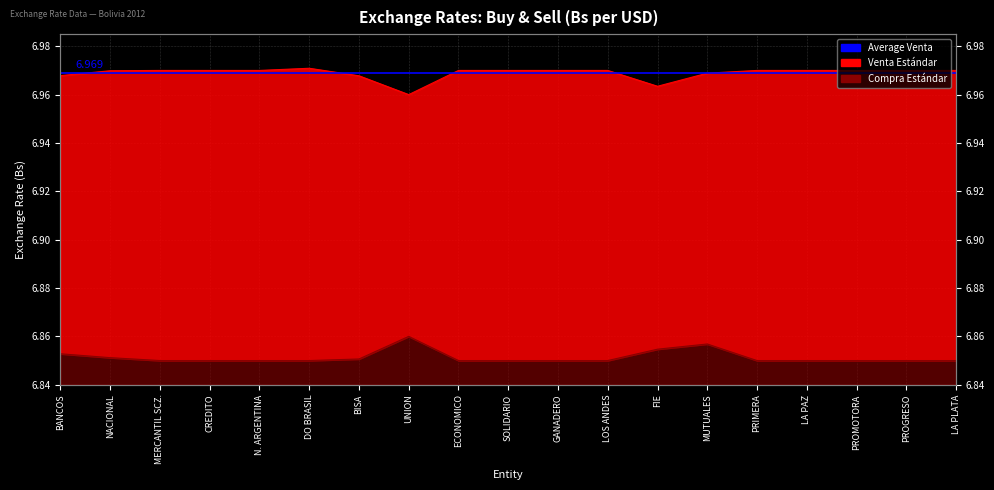

The value of Compra Estándar at PROMOTORA is 9.7. True or false?

False